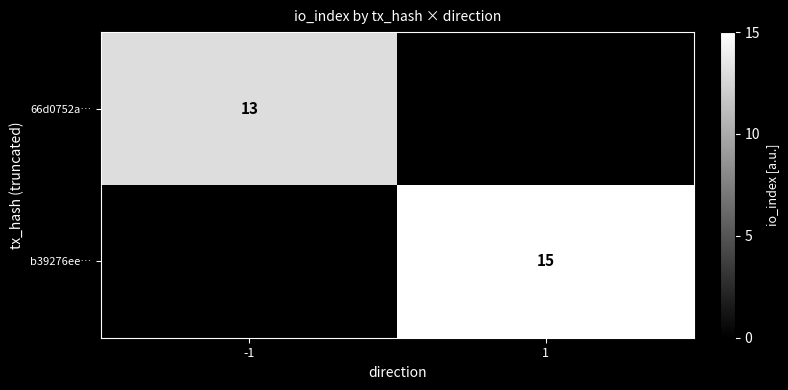

True or false: 66d0752a… has a value of 8 at -1.

False